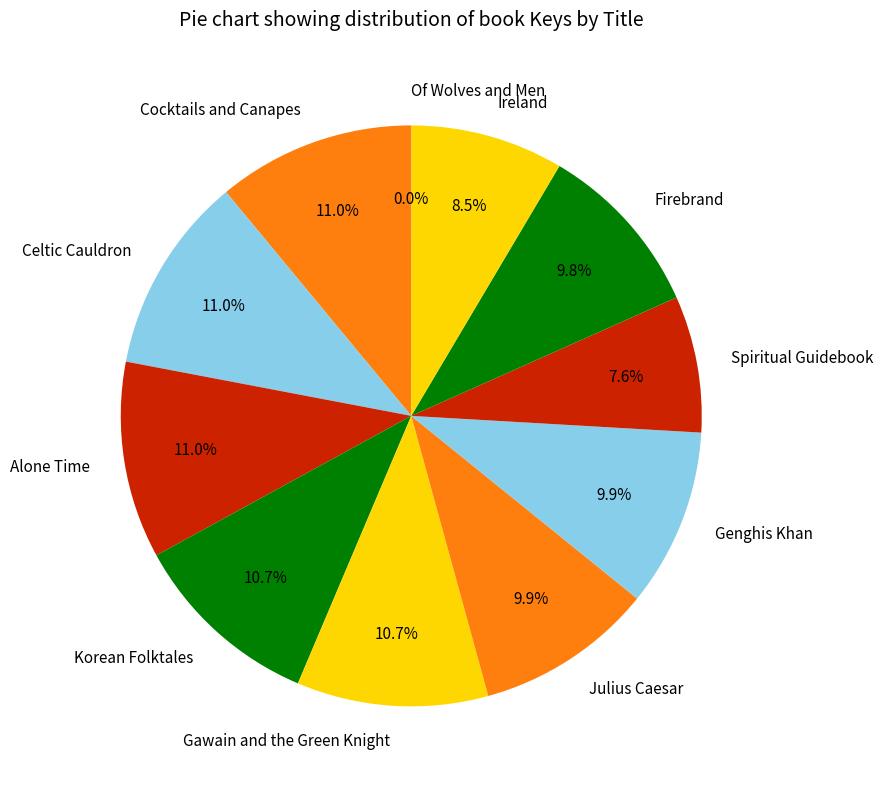

Combined, what portion of the pie is Alone Time and Cocktails and Canapes?

22.0%